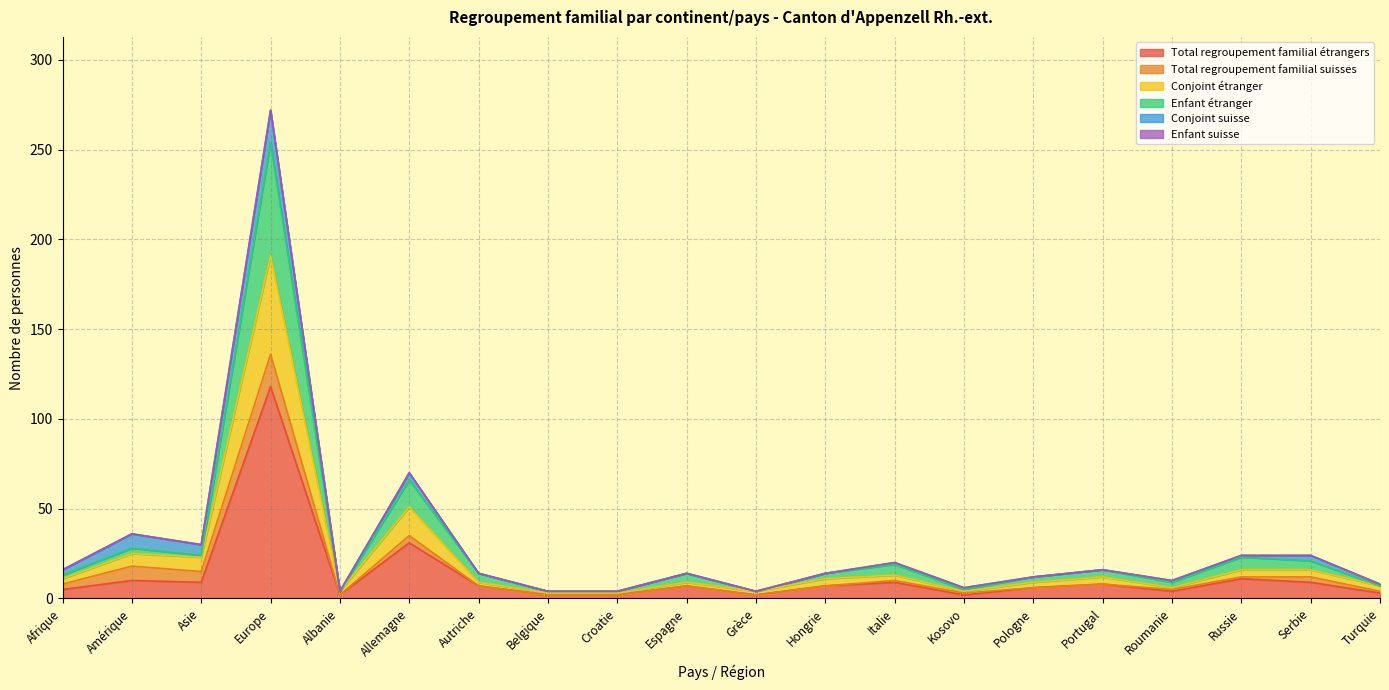

What is the label of the 9th point from the left?

Croatie